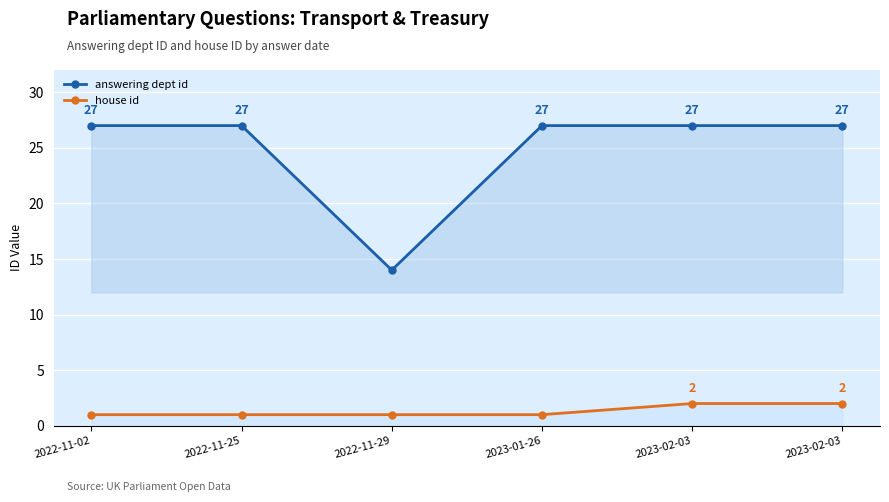

True or false: house id and answering dept id intersect in this chart.

False